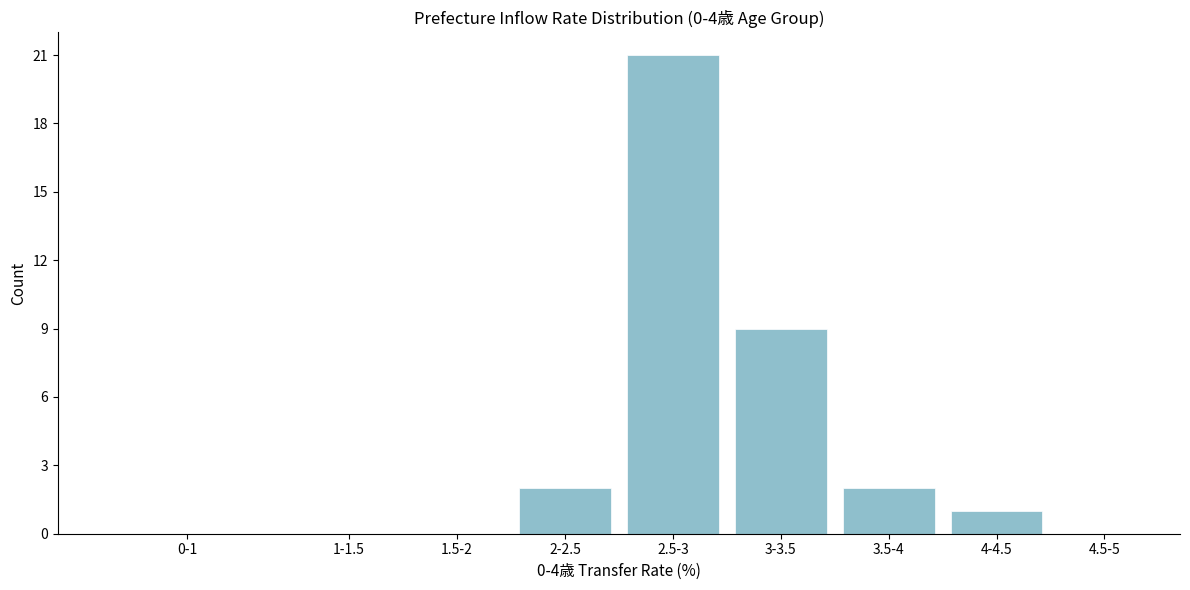

Reading left to right, list all the values displayed in this chart.

0-1=0	1-1.5=0	1.5-2=0	2-2.5=2	2.5-3=21	3-3.5=9	3.5-4=2	4-4.5=1	4.5-5=0